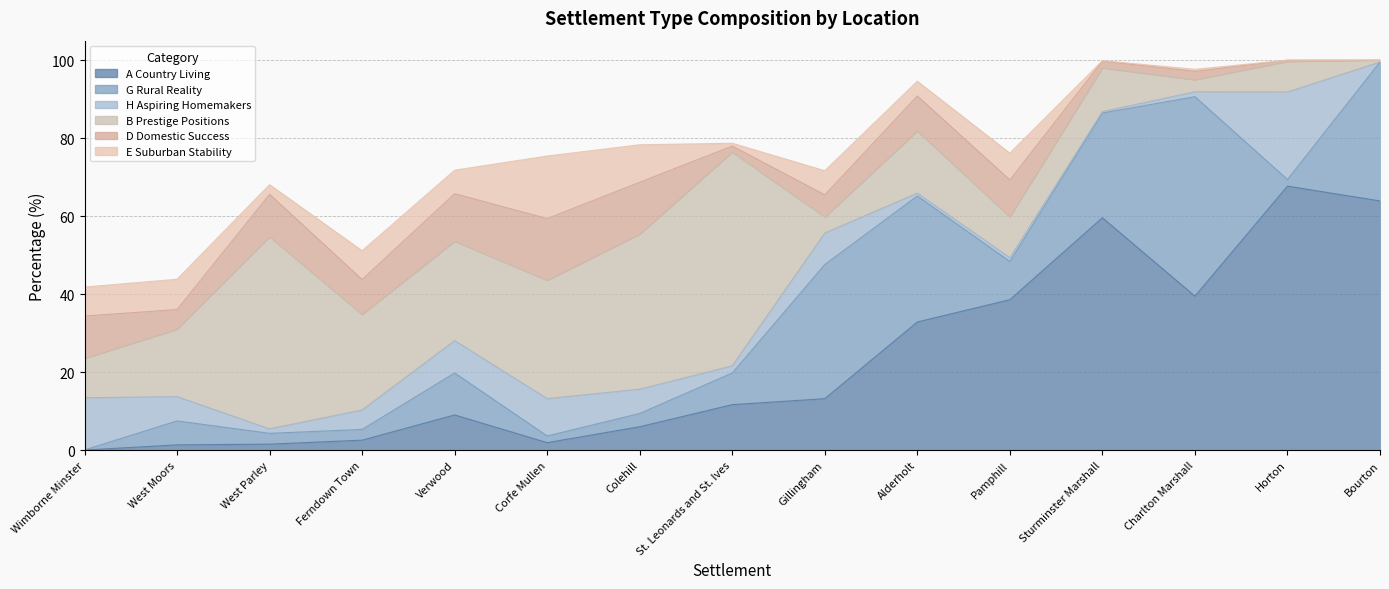

How many values in the E Suburban Stability series are below 6?

7